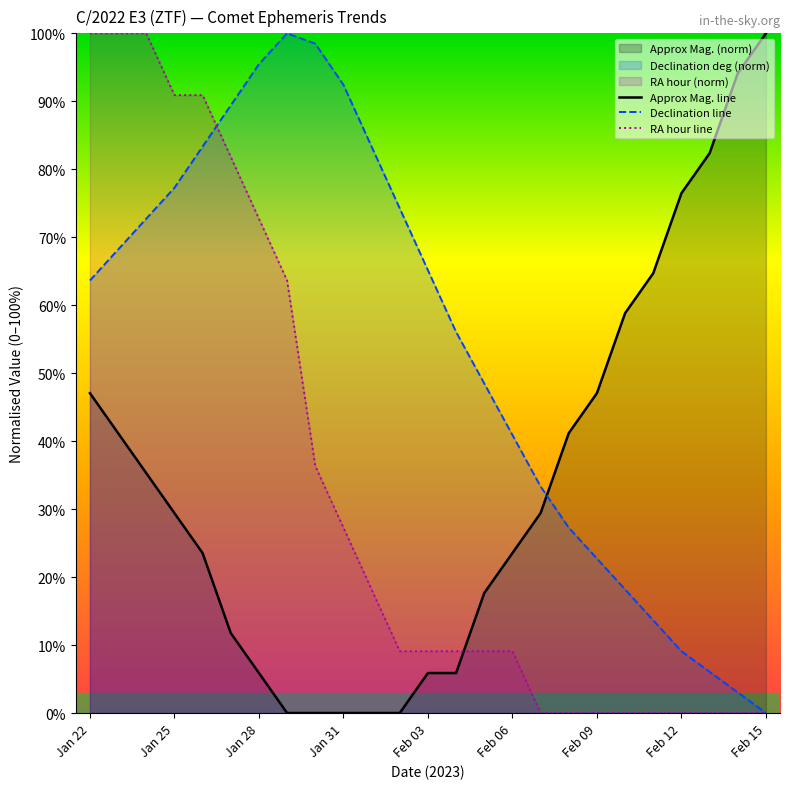

How many data points in Approx Mag. line are above 29?

13